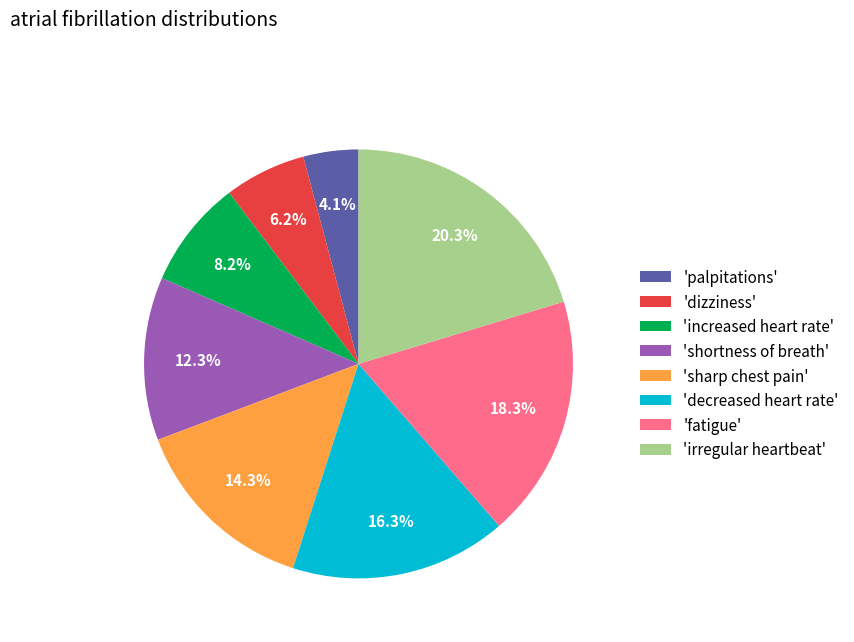

Is 'fatigue' the majority of the pie?

No